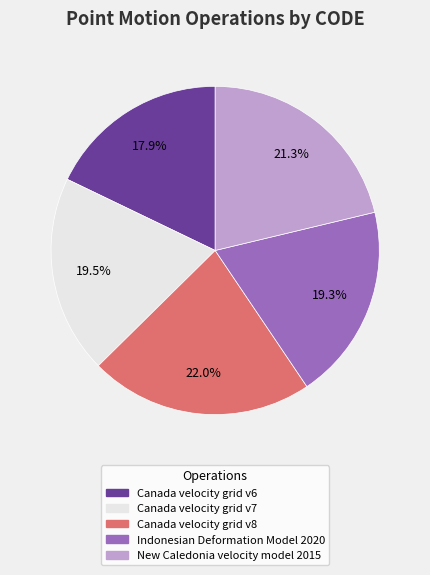

What is the ratio of the value at Canada velocity grid v7 to the value at Canada velocity grid v8?

0.9